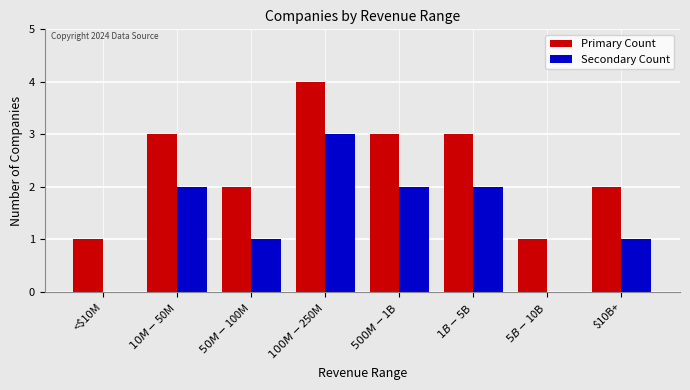

What is the maximum value shown in the chart?

4